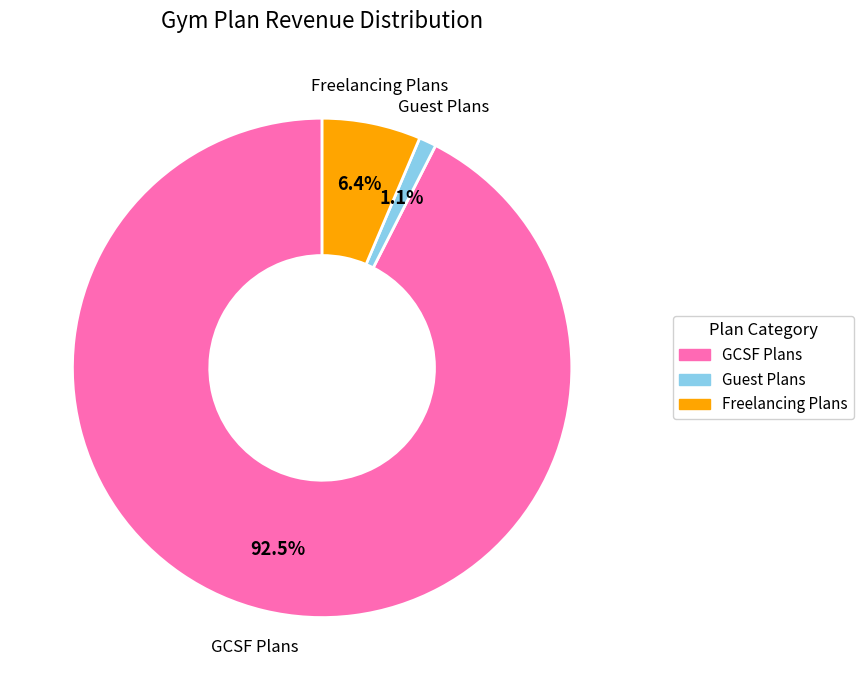

To the nearest percent, what is the average slice percentage?

33%